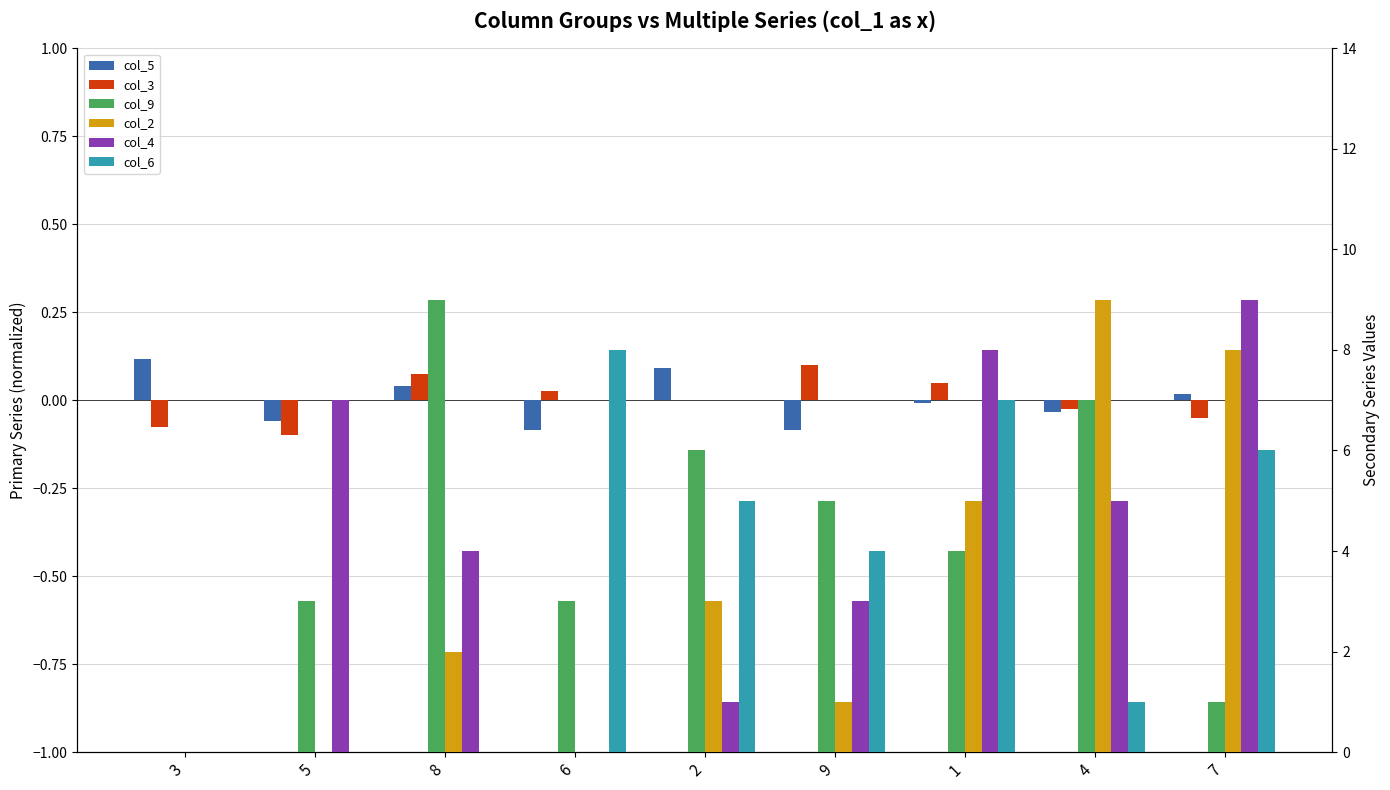

Where is col_3 nearest to the value 0?

2